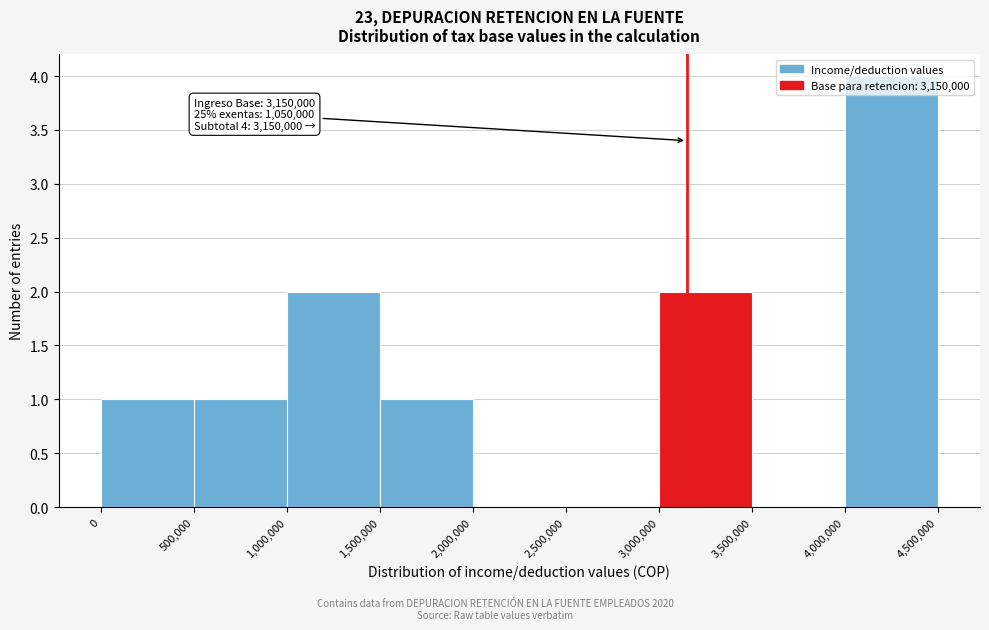

Over which range of the x-axis is the bar tallest?

4,000,000 to 4,500,000